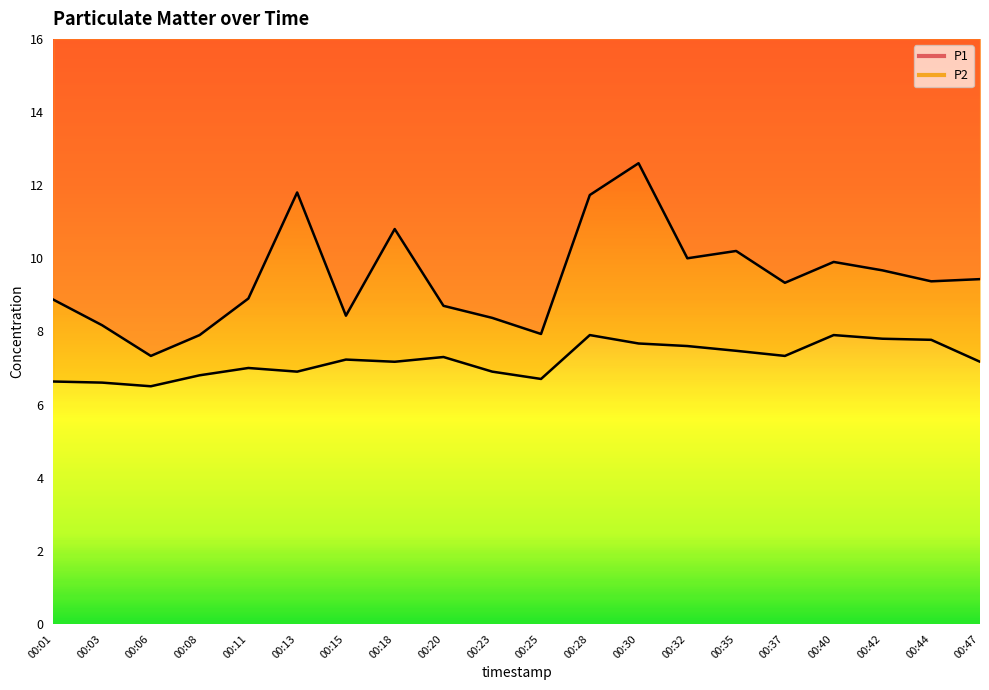

How many data points in P1 are above 9?

11